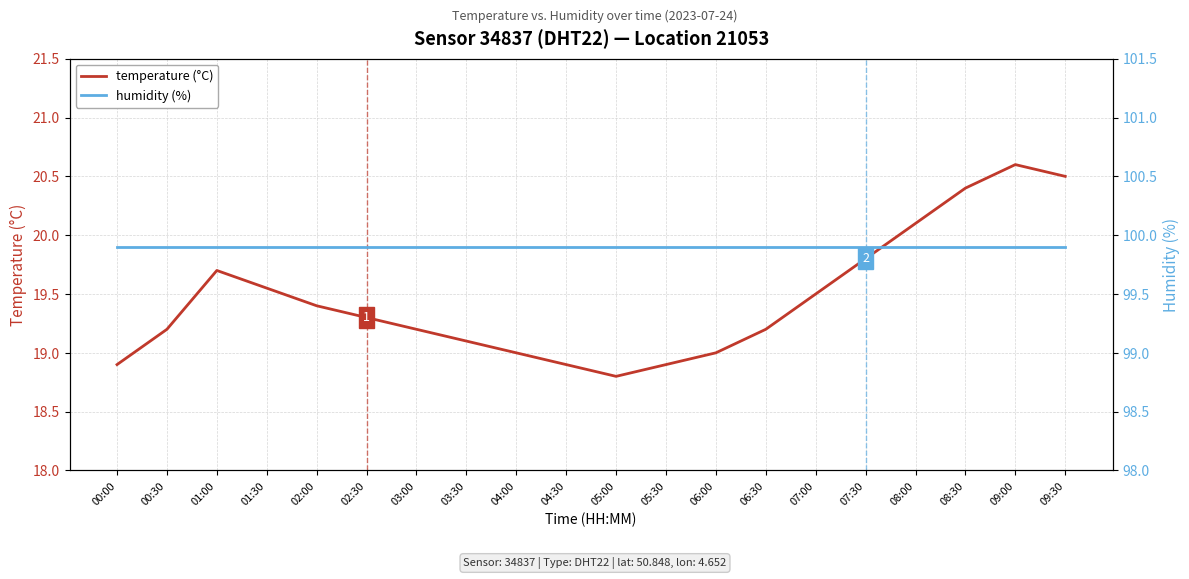

Rank the series at 02:30 from highest to lowest value.

humidity (%), temperature (°C)